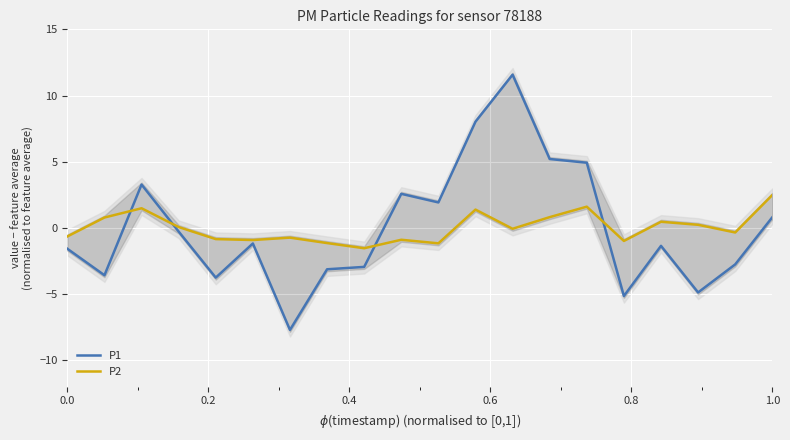

What is the lowest value of the P1 series?

-7.7